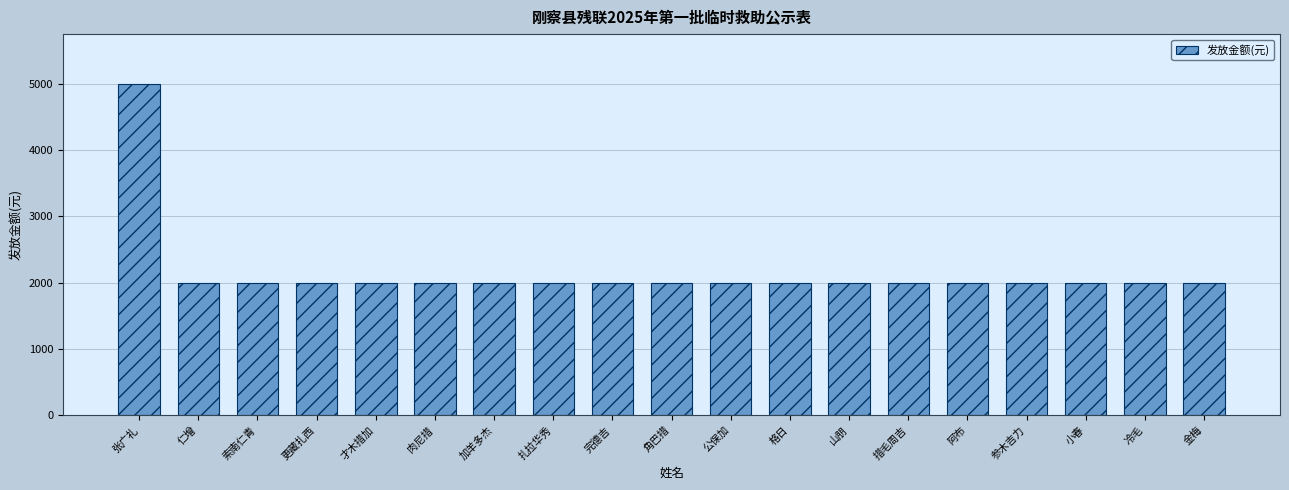

The value at 角巴措 is 522. True or false?

False